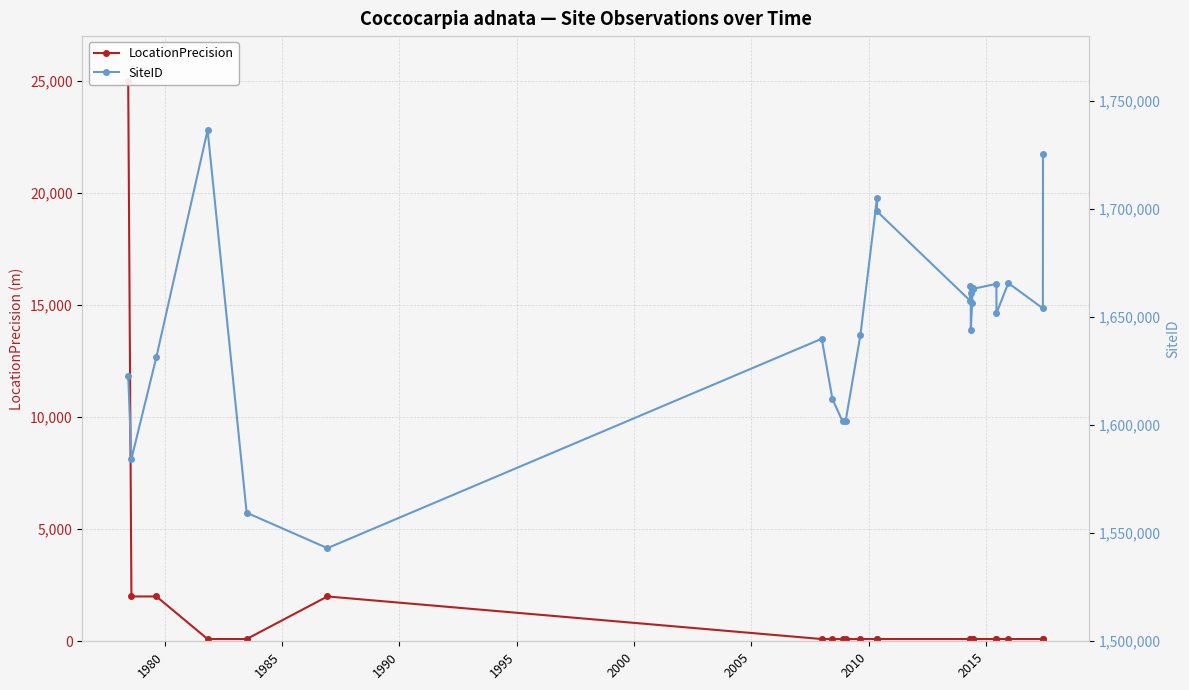

The LocationPrecision series shows 52 at 11. True or false?

False